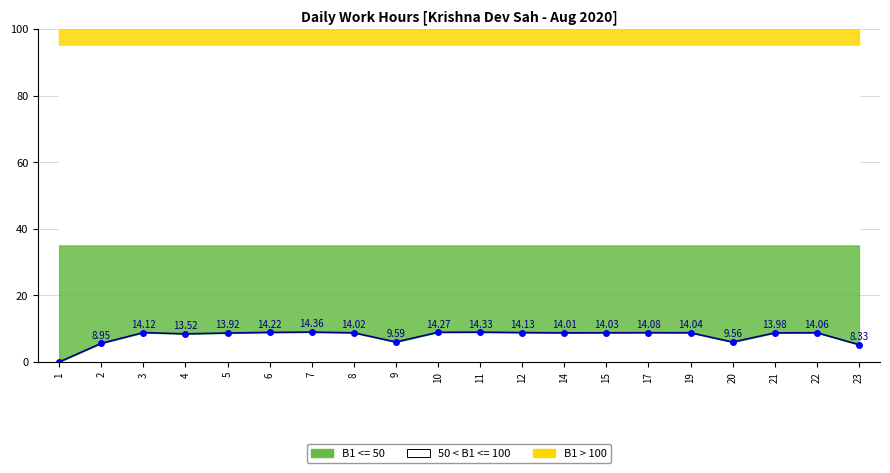

Between 8 and 23, which is larger?

8